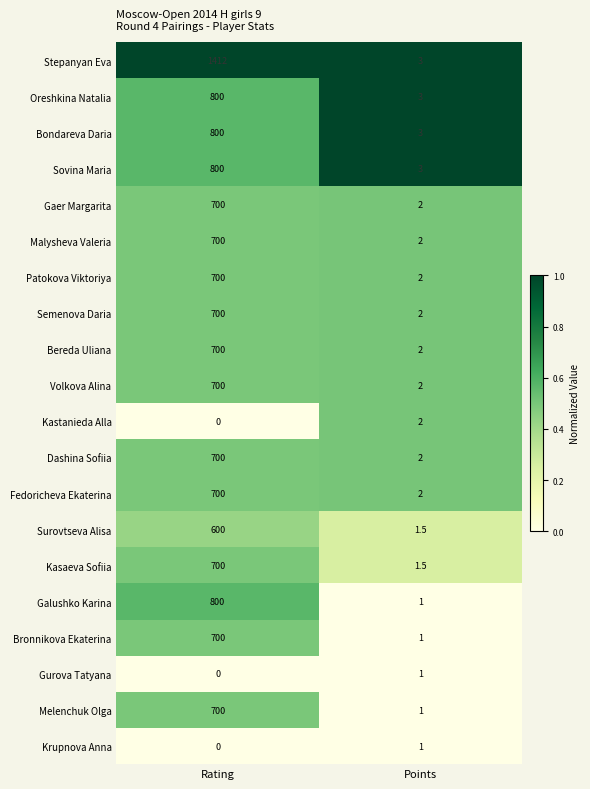

At which category is the sum across all series the highest?

Rating